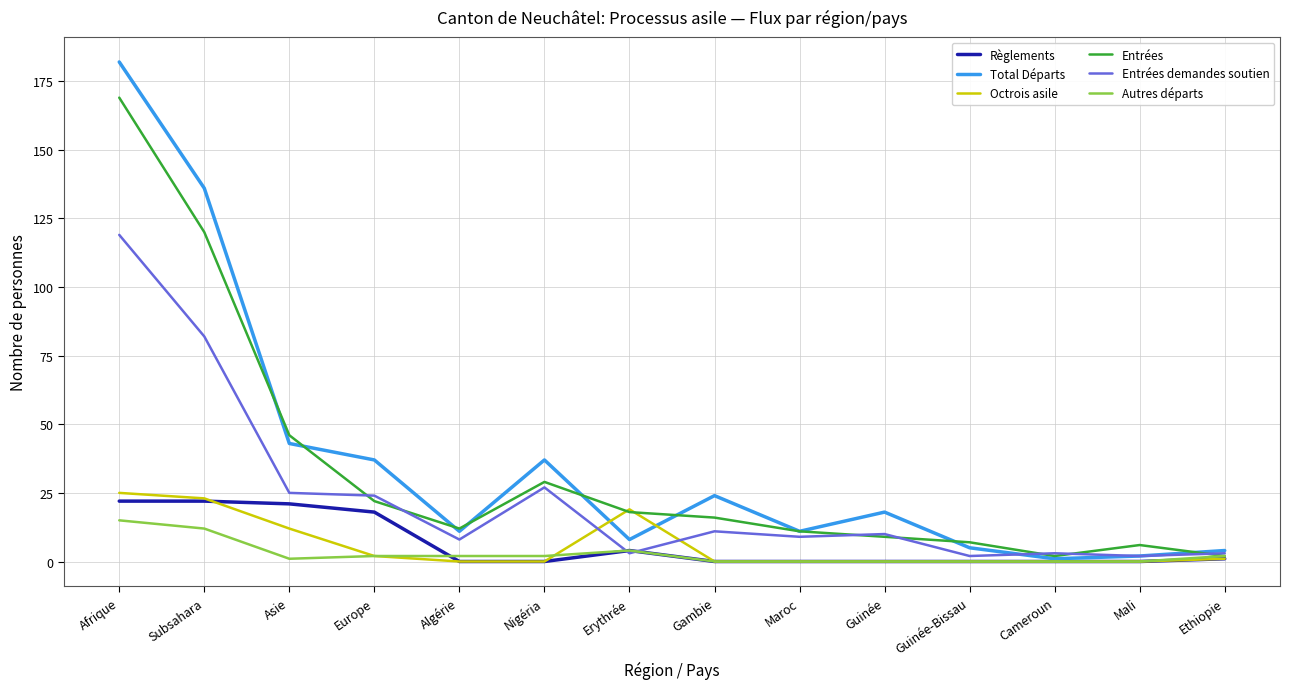

Which series has the widest spread of values?

Total Départs